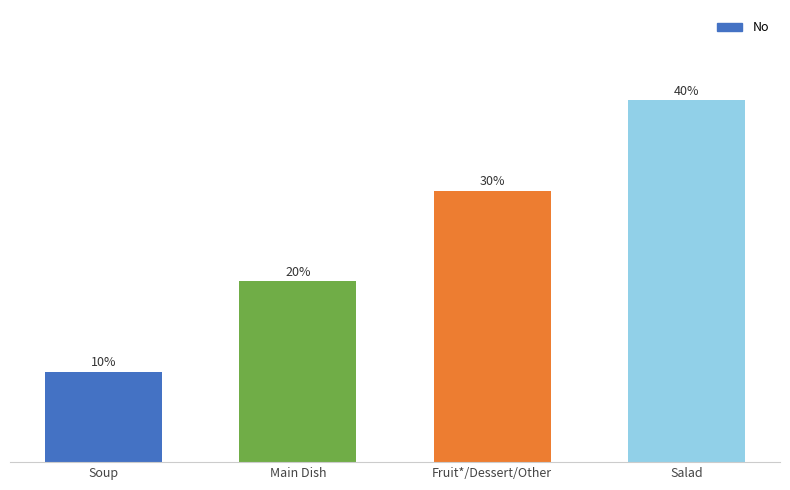

Approximately how many times larger is the value at Fruit*/Dessert/Other compared to Main Dish?

1.5